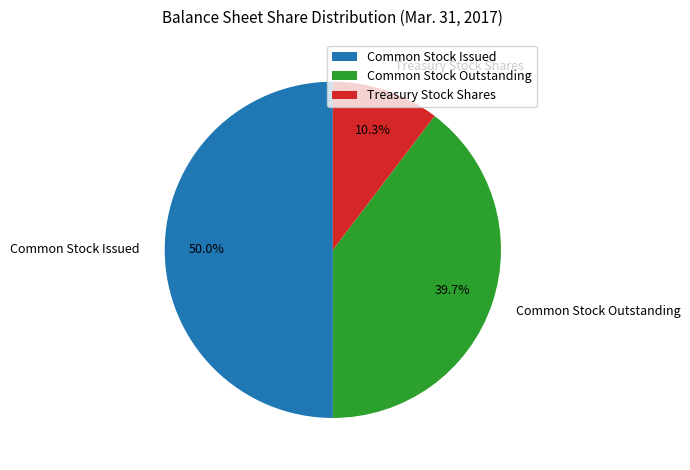

Between Treasury Stock Shares and Common Stock Issued, which is larger?

Common Stock Issued